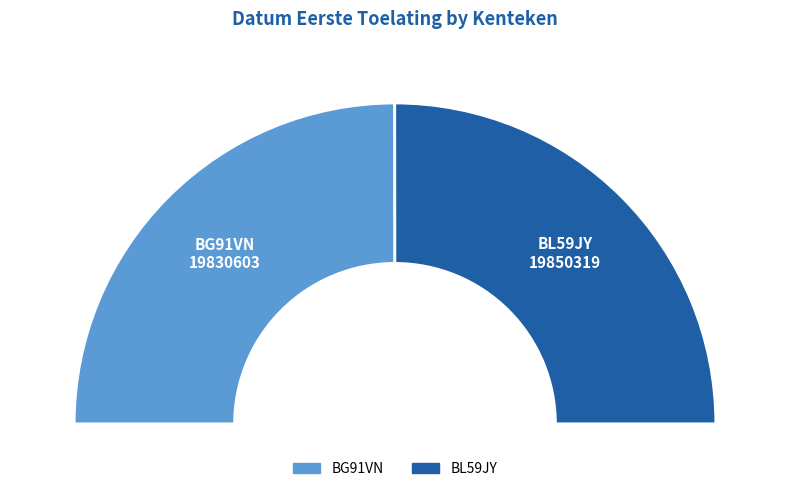

Is it true that BG91VN is 50% of the pie?

True